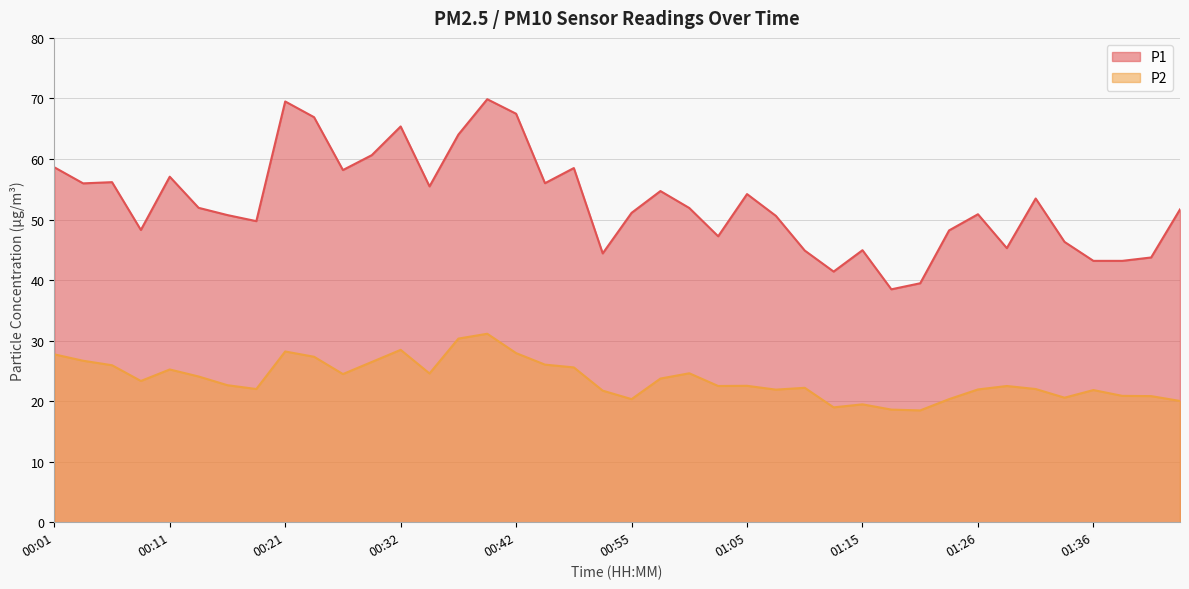

Does the chart have visible grid lines?

Yes